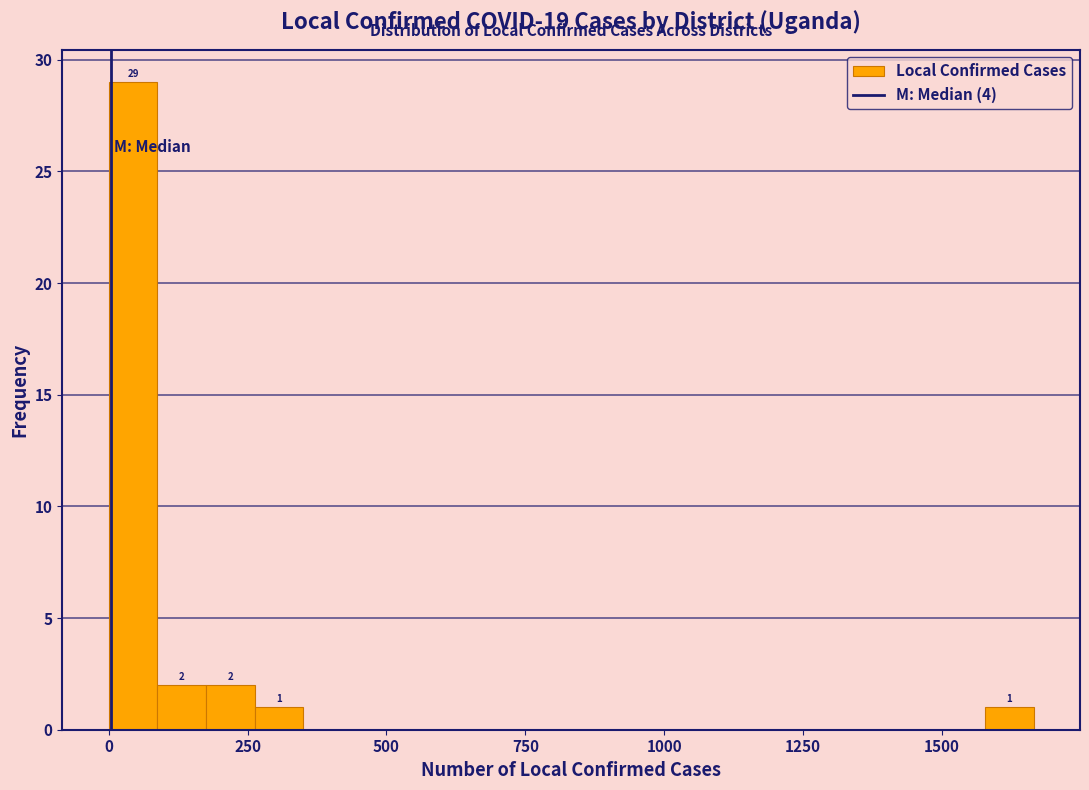

Read against the x-axis, roughly where is the centre of the tallest bar?

50